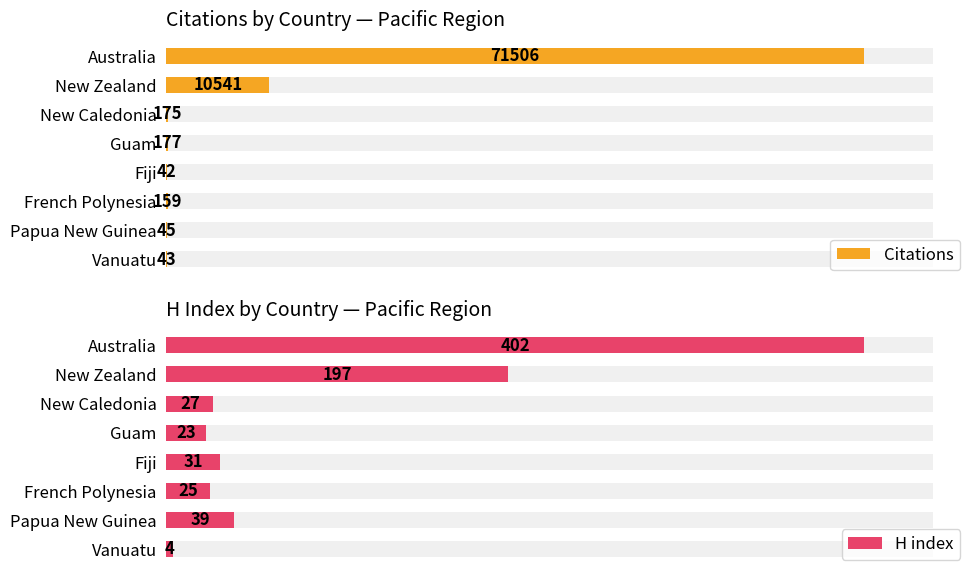

How many distinct data groups are displayed?

2